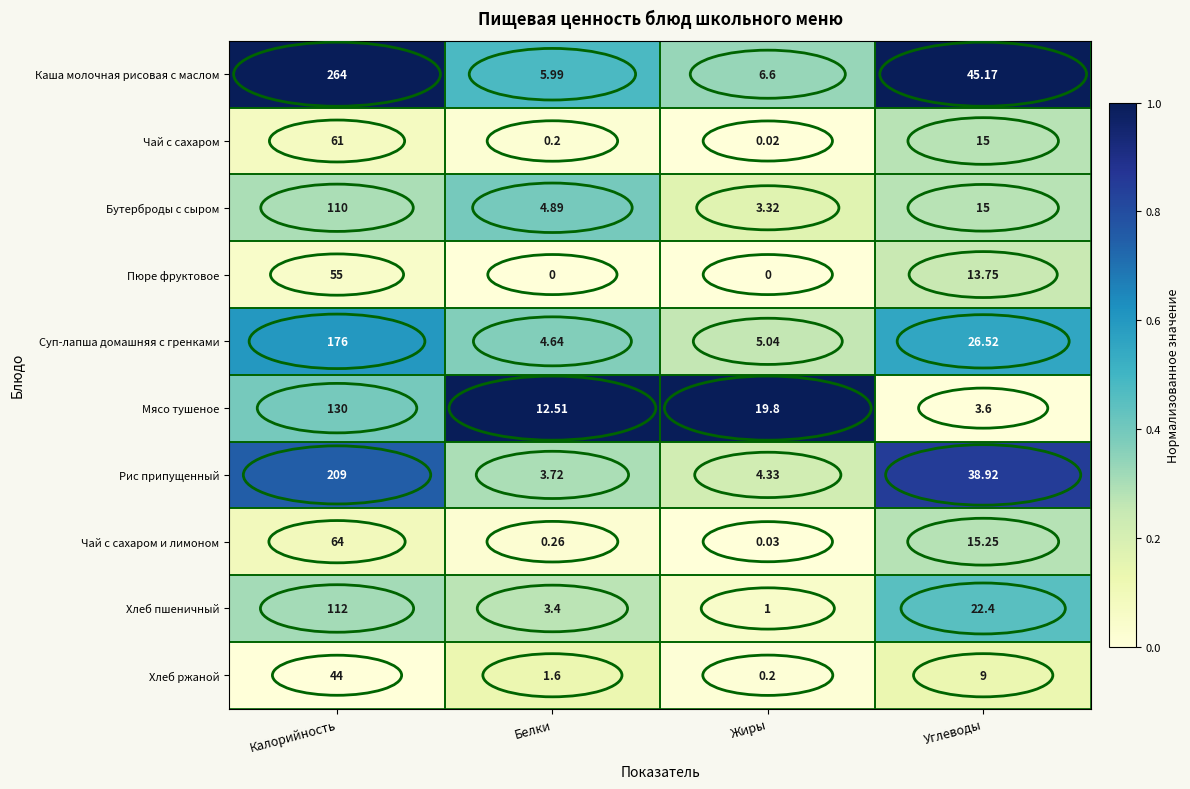

Rank the series by their maximum value, from lowest to highest.

Хлеб ржаной, Пюре фруктовое, Чай с сахаром, Чай с сахаром и лимоном, Бутерброды с сыром, Хлеб пшеничный, Мясо тушеное, Суп-лапша домашняя с гренками, Рис припущенный, Каша молочная рисовая с маслом